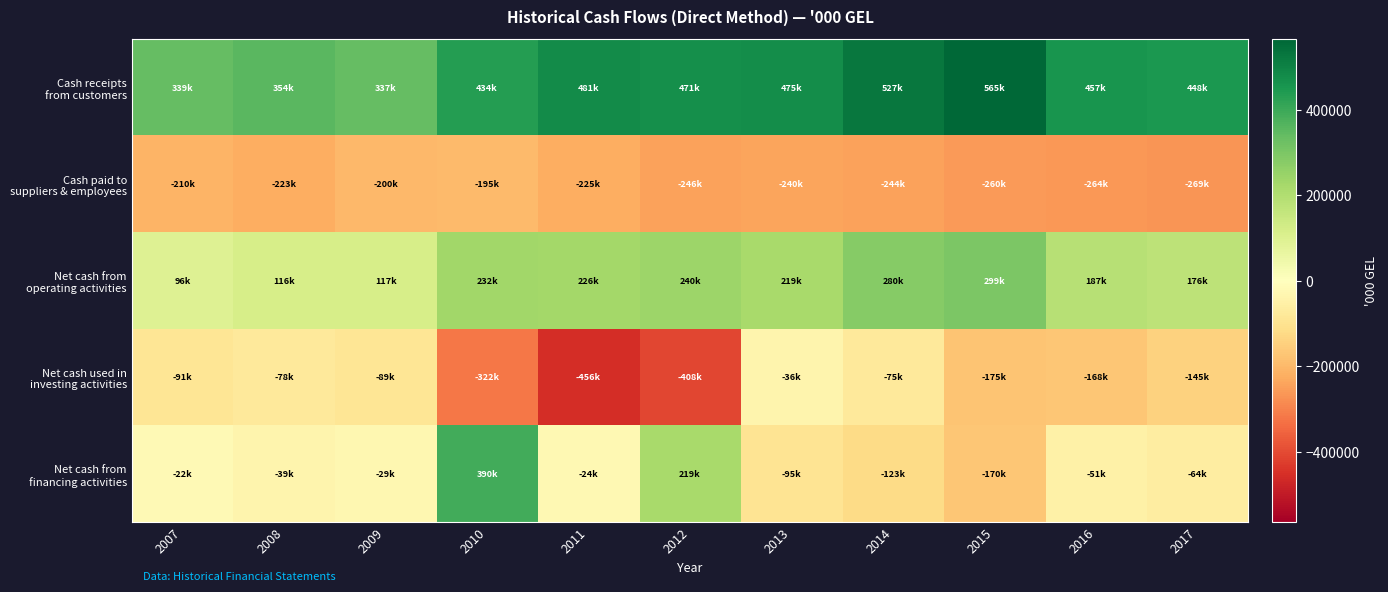

Which has a higher value, 2016 or 2017?

2016